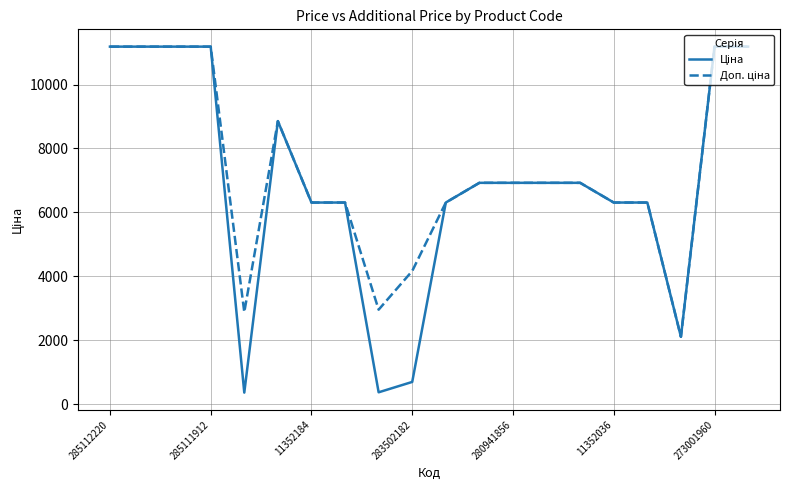

At how many categories does at least one series exceed 9351?

6